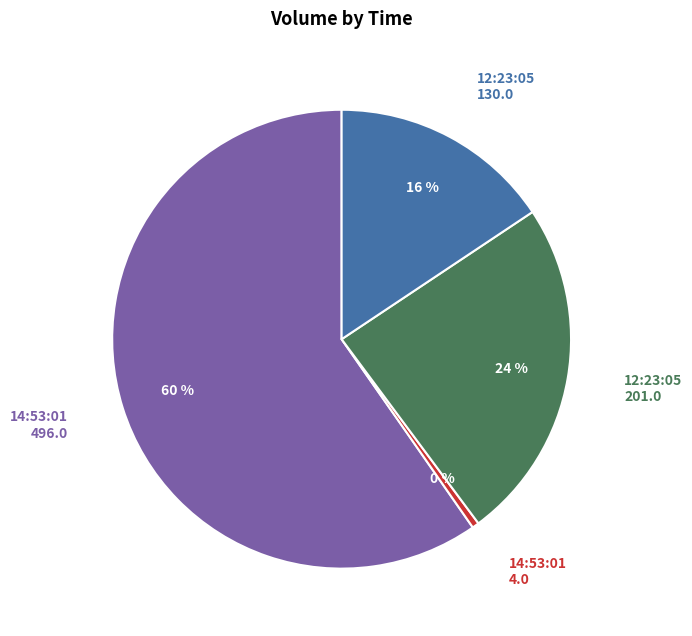

Do 12:23:05 201.0 and 12:23:05 130.0 together represent more than half of the pie?

No